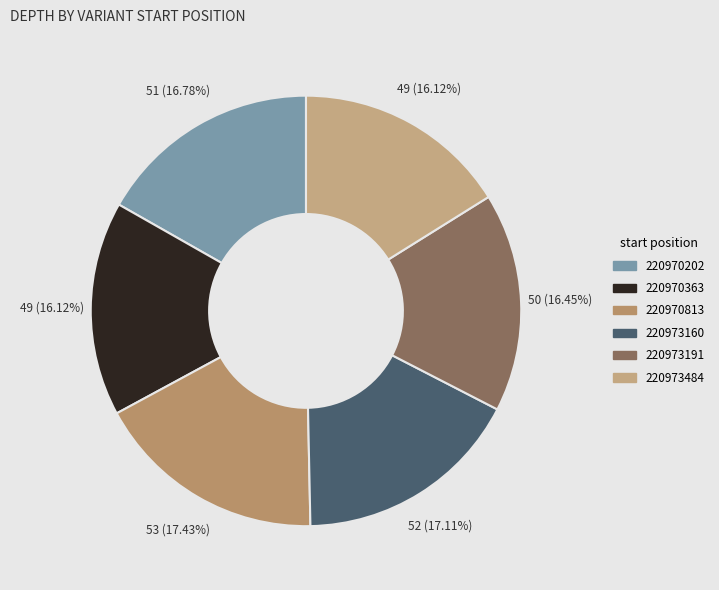

Is there any slice that represents more than half of the pie?

No